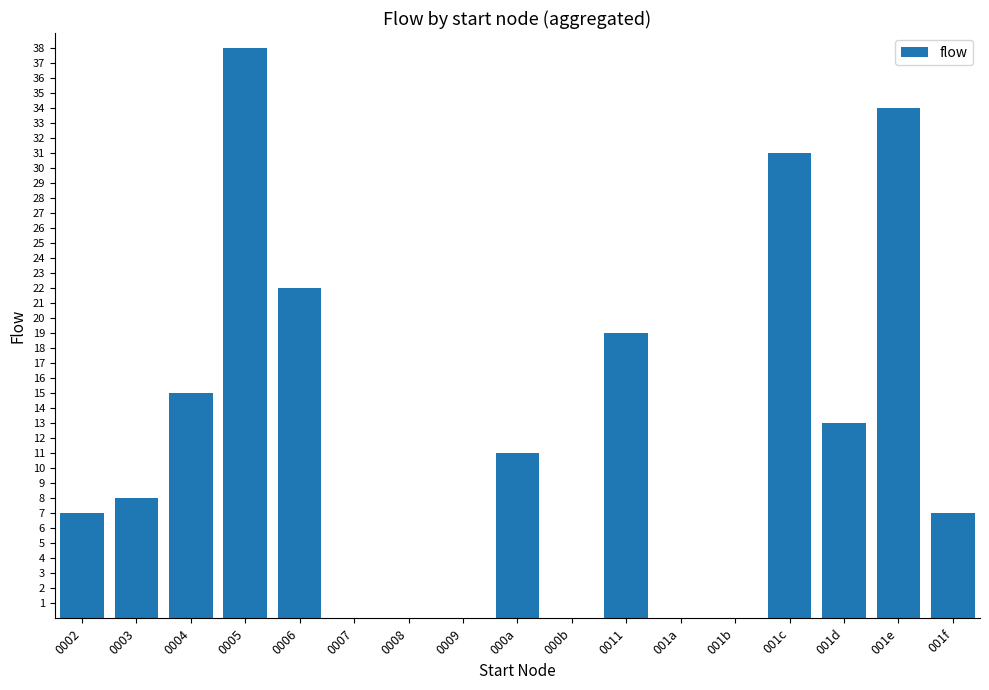

What is the sum of all values?

205